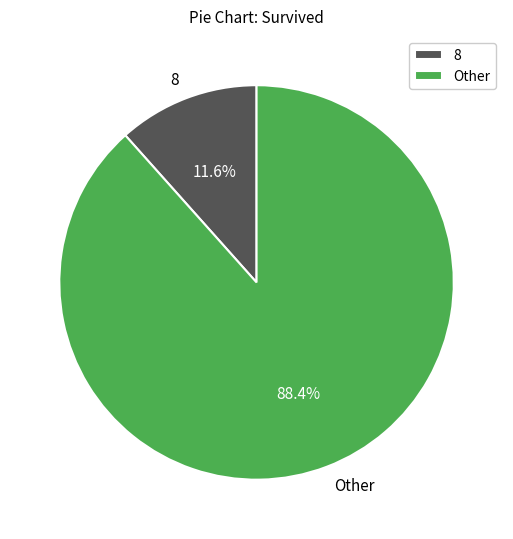

To the nearest percent, what is the average slice percentage?

50%